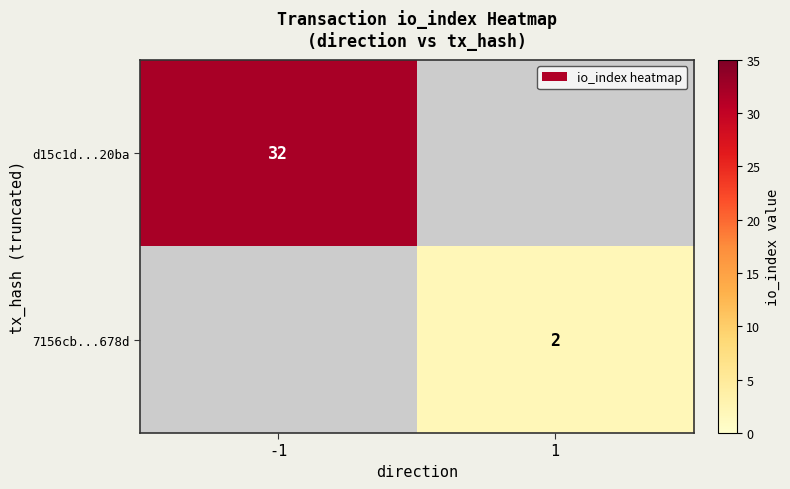

How many series are shown in this chart?

2